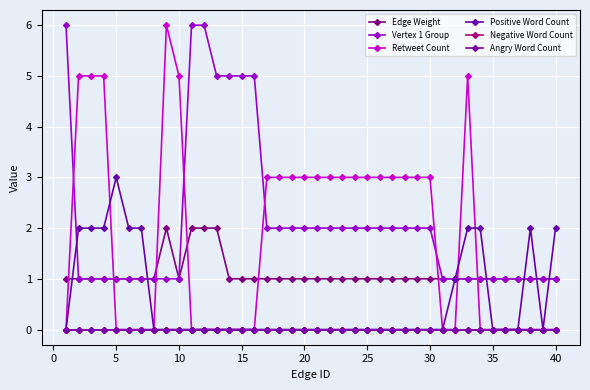

Does the chart have visible grid lines?

Yes